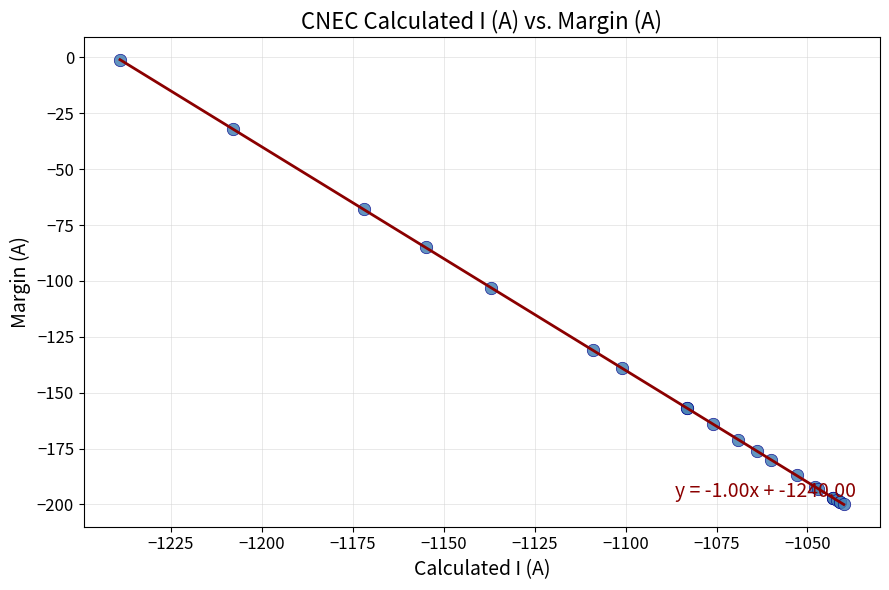

What is the smallest value displayed?

-200.0